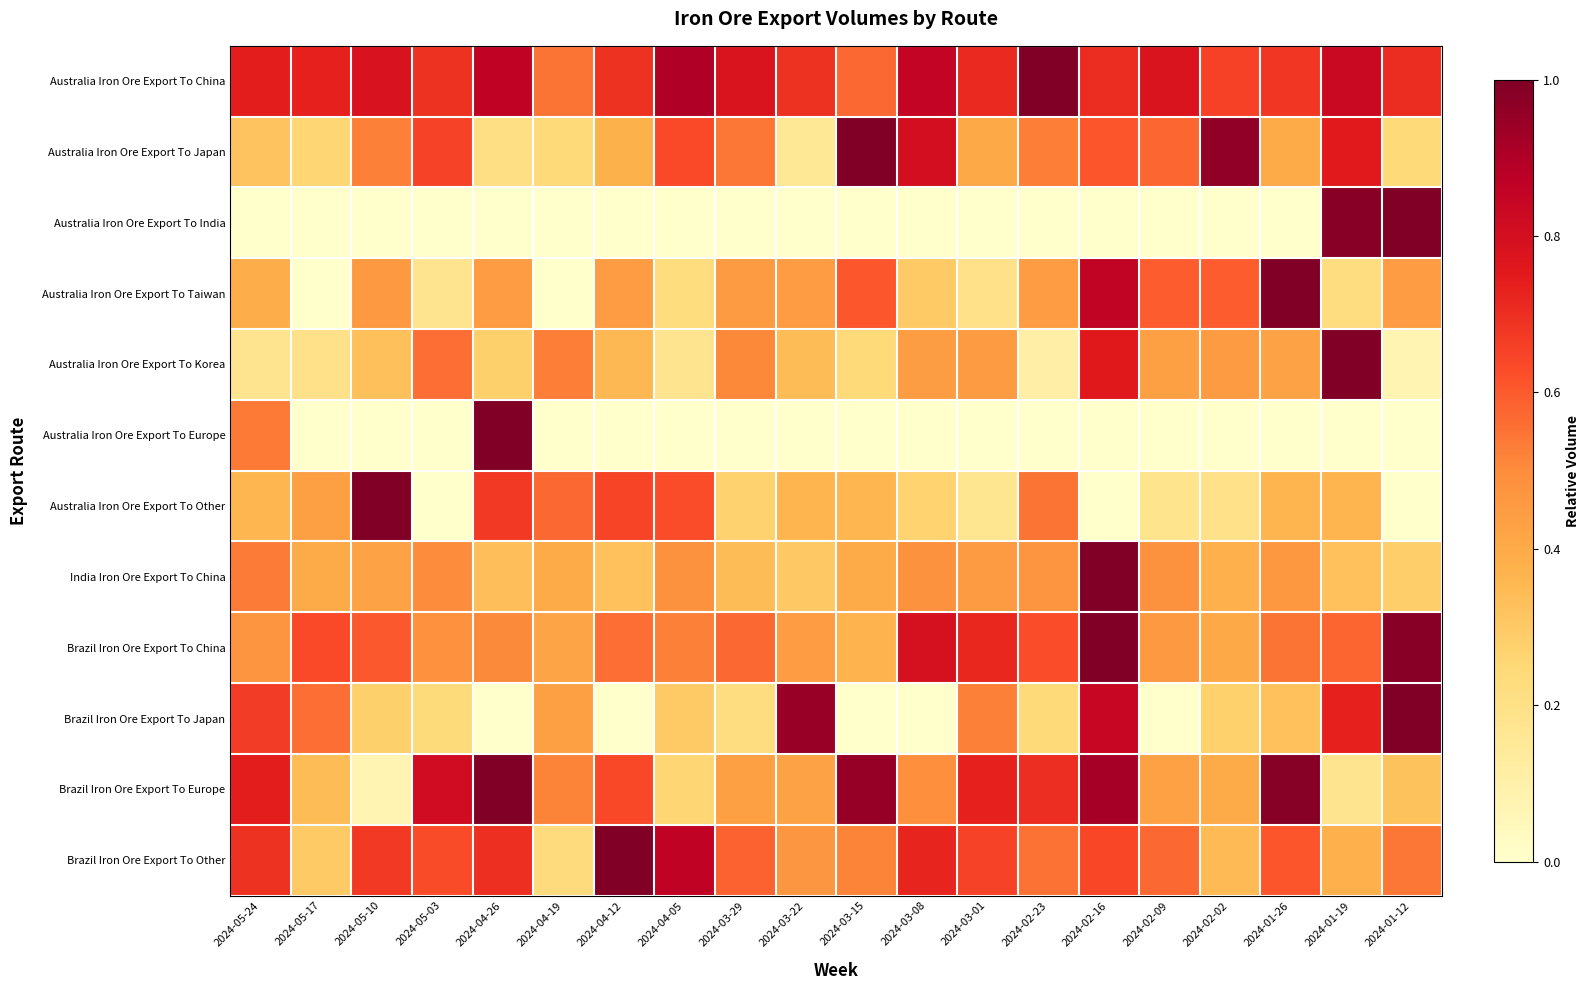

Rank the series by their maximum value, from lowest to highest.

Australia Iron Ore Export To China, Australia Iron Ore Export To Japan, Australia Iron Ore Export To India, Australia Iron Ore Export To Taiwan, Australia Iron Ore Export To Korea, Australia Iron Ore Export To Europe, Australia Iron Ore Export To Other, India Iron Ore Export To China, Brazil Iron Ore Export To China, Brazil Iron Ore Export To Japan, Brazil Iron Ore Export To Europe, Brazil Iron Ore Export To Other